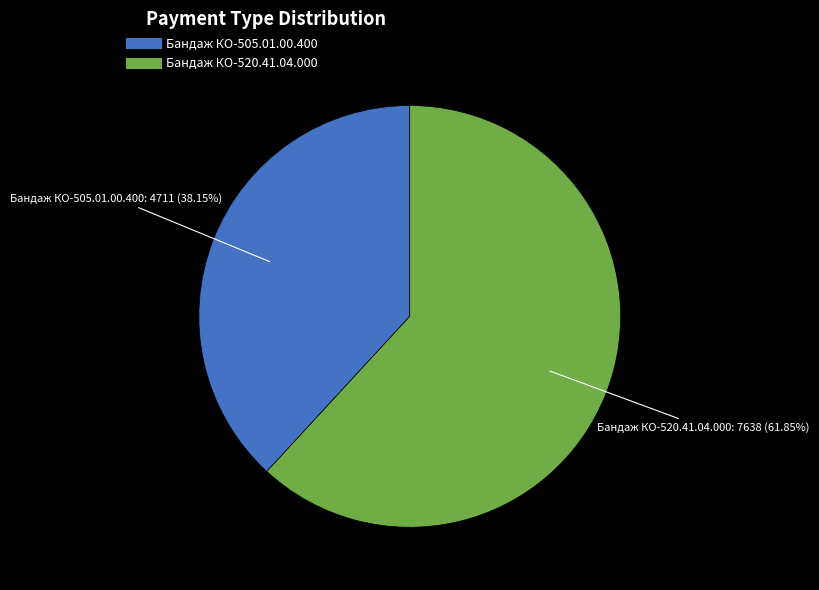

Which slice is the largest?

Бандаж КО-520.41.04.000